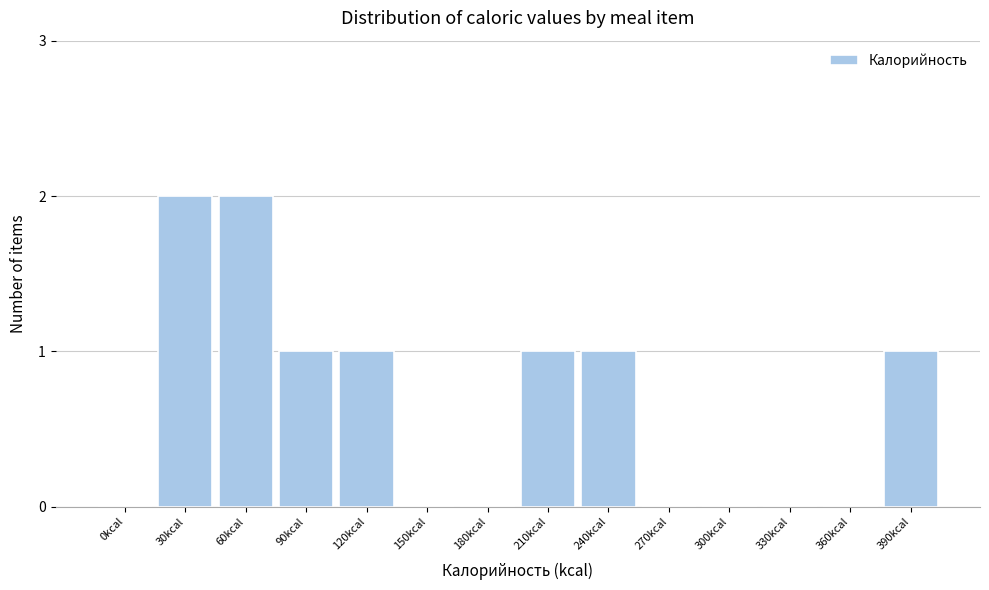

Reading left to right, what are all the values shown in this chart?

0kcal=0	30kcal=2	60kcal=2	90kcal=1	120kcal=1	150kcal=0	180kcal=0	210kcal=1	240kcal=1	270kcal=0	300kcal=0	330kcal=0	360kcal=0	390kcal=1